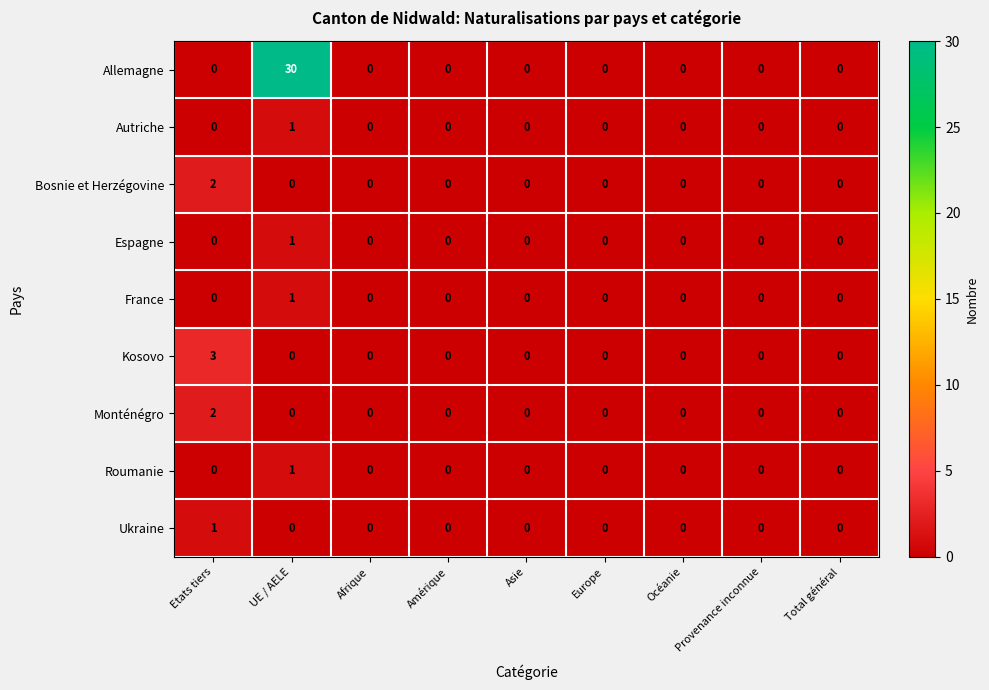

At which category is the sum across all series the highest?

UE / AELE